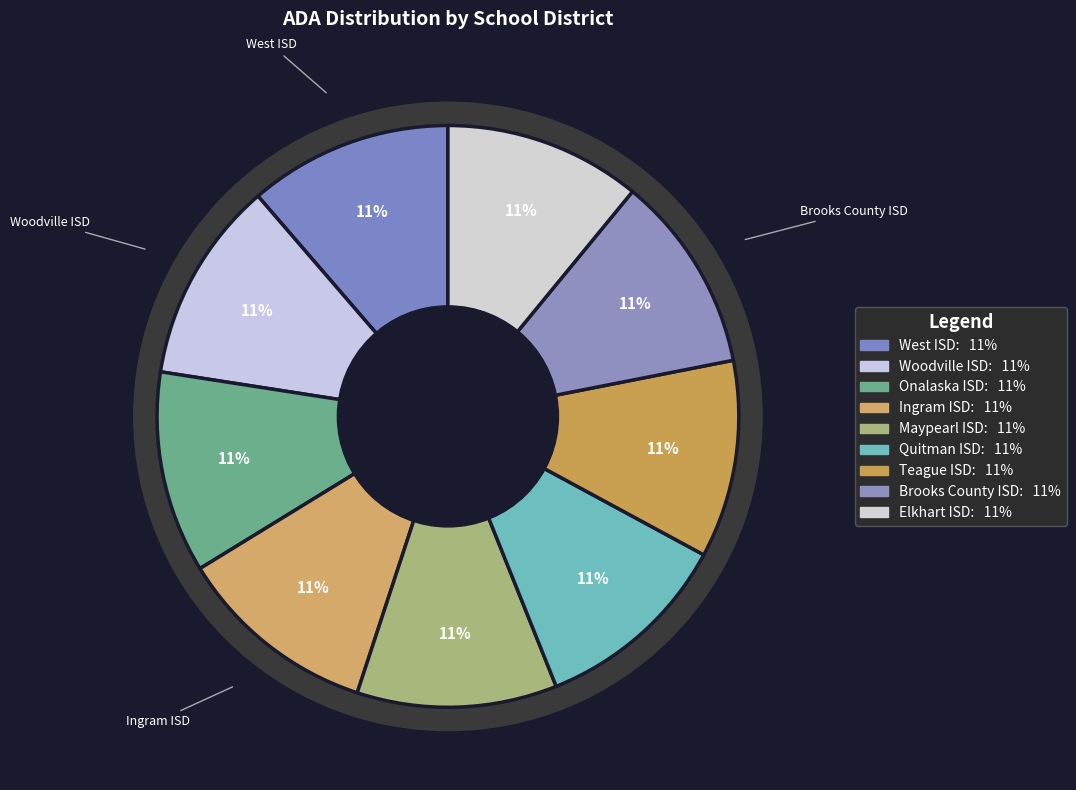

Does West ISD account for over 50% of the chart?

No